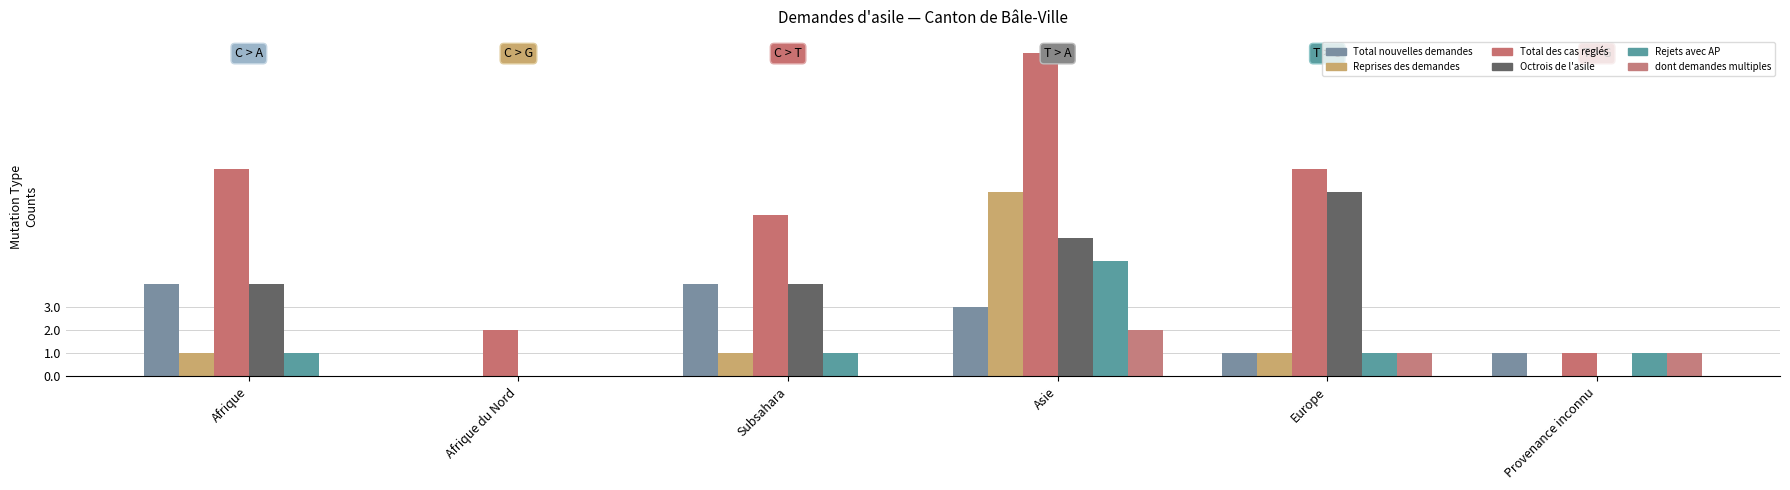

Reading left to right, extract all data points from this chart.

Total nouvelles demandes: 4	0	4	3	1	1
Reprises des demandes: 1	0	1	8	1	0
Total des cas reglés: 9	2	7	14	9	1
Octrois de l'asile: 4	0	4	6	8	0
Rejets avec AP: 1	0	1	5	1	1
dont demandes multiples: 0	0	0	2	1	1